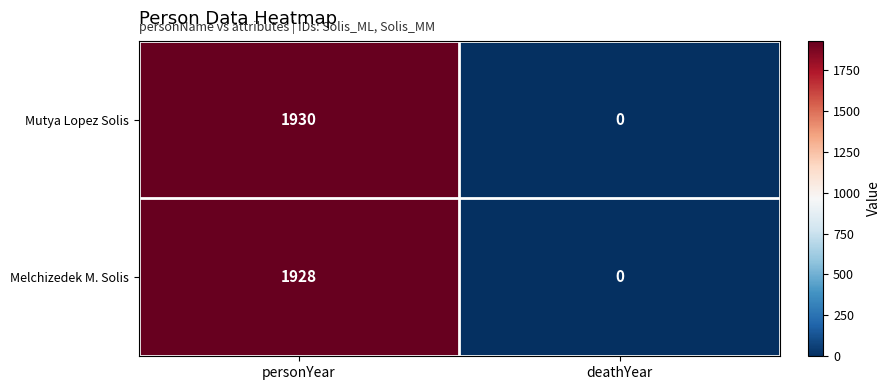

How many series are shown in this chart?

2